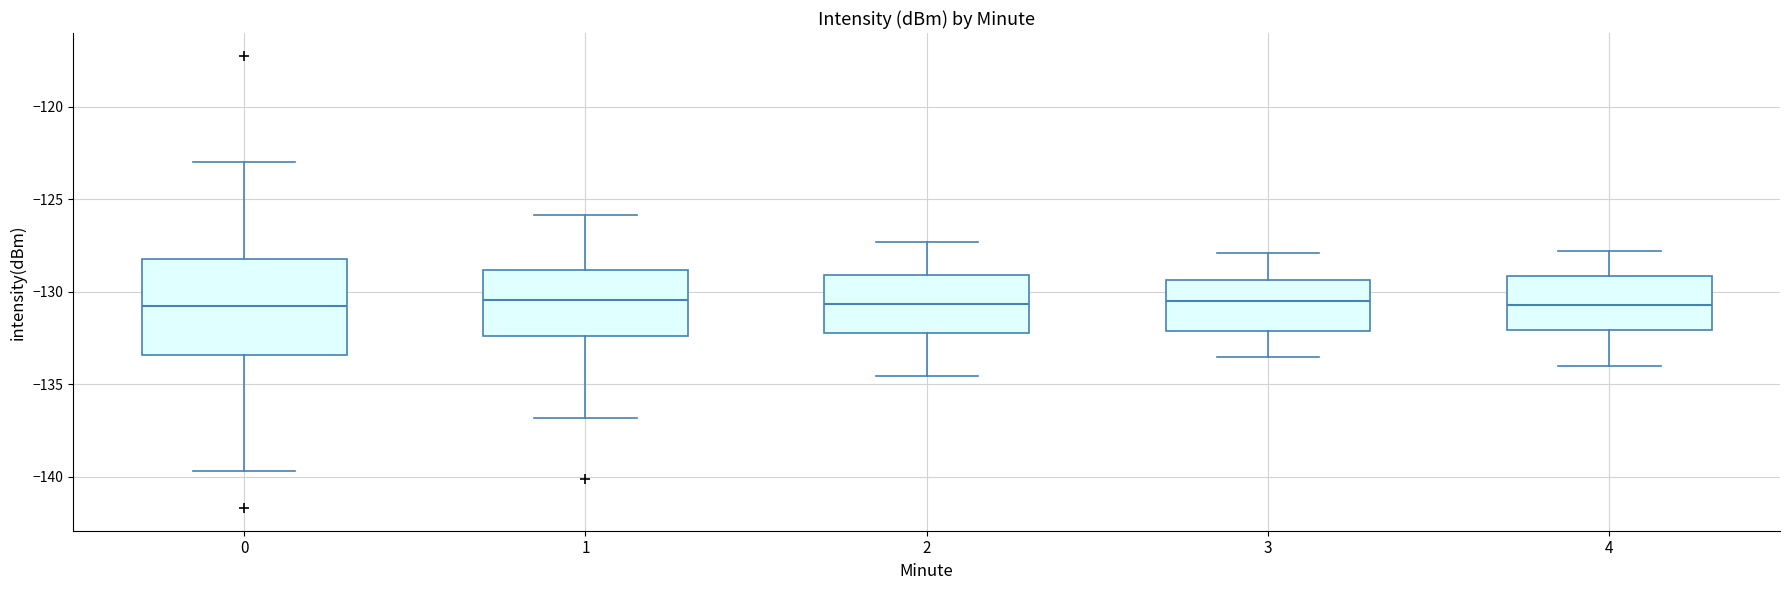

Reading left to right, transcribe this box plot: for each box, give where its median line is, the range the box spans, and where its two whiskers end, as read against the y-axis. The values are not printed on the chart, so give them approximately, as read against the axis.

0: median -131.0, box -133.5 to -128.0, whiskers -139.5 to -123.0
1: median -130.5, box -132.5 to -129.0, whiskers -137.0 to -126.0
2: median -130.5, box -132.0 to -129.0, whiskers -134.5 to -127.5
3: median -130.5, box -132.0 to -129.5, whiskers -133.5 to -128.0
4: median -130.5, box -132.0 to -129.0, whiskers -134.0 to -128.0